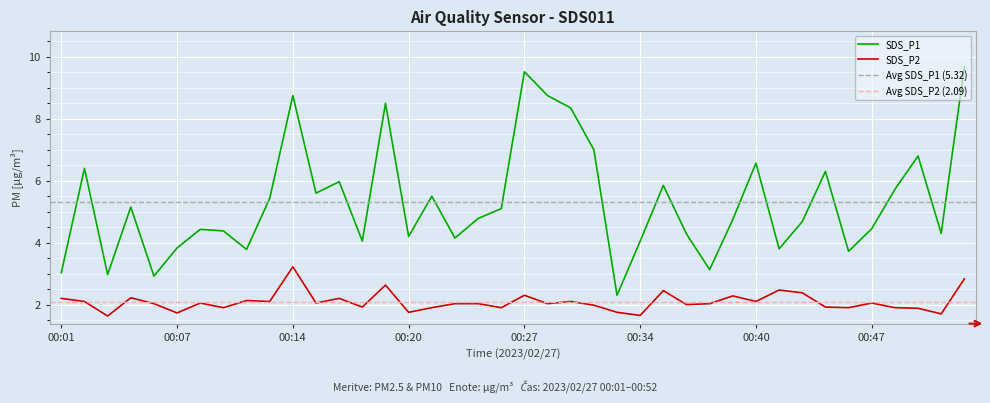

True or false: SDS_P1 and SDS_P2 cross at least once.

False